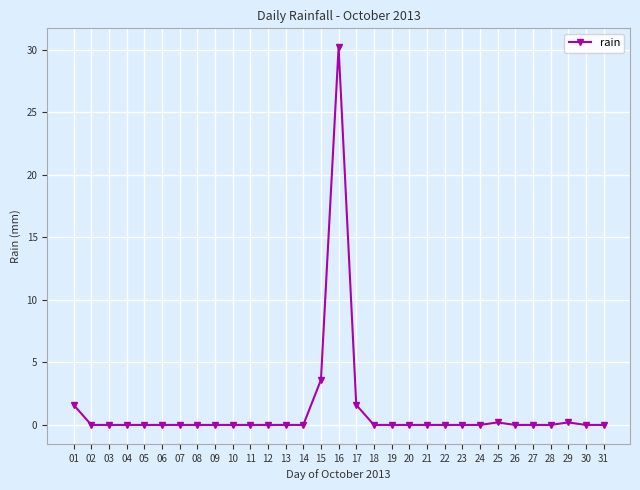

What is the sum of the values at 08 and 01?

1.6